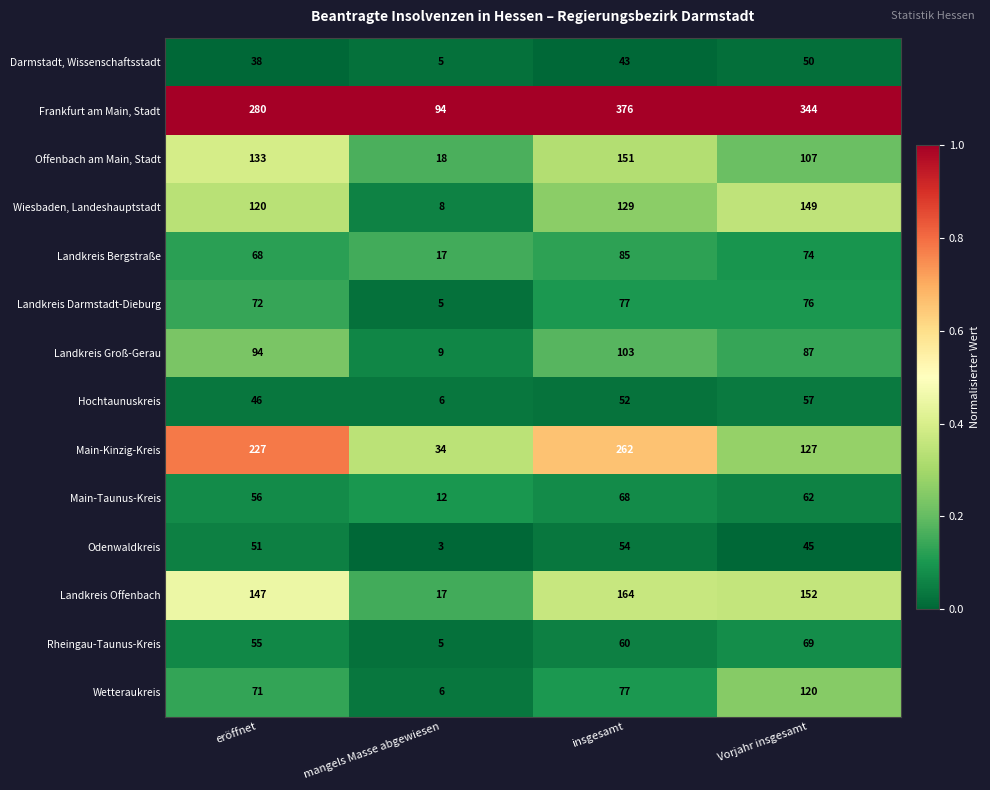

Rank the categories by Odenwaldkreis value from highest to lowest.

insgesamt, eröffnet, Vorjahr insgesamt, mangels Masse abgewiesen